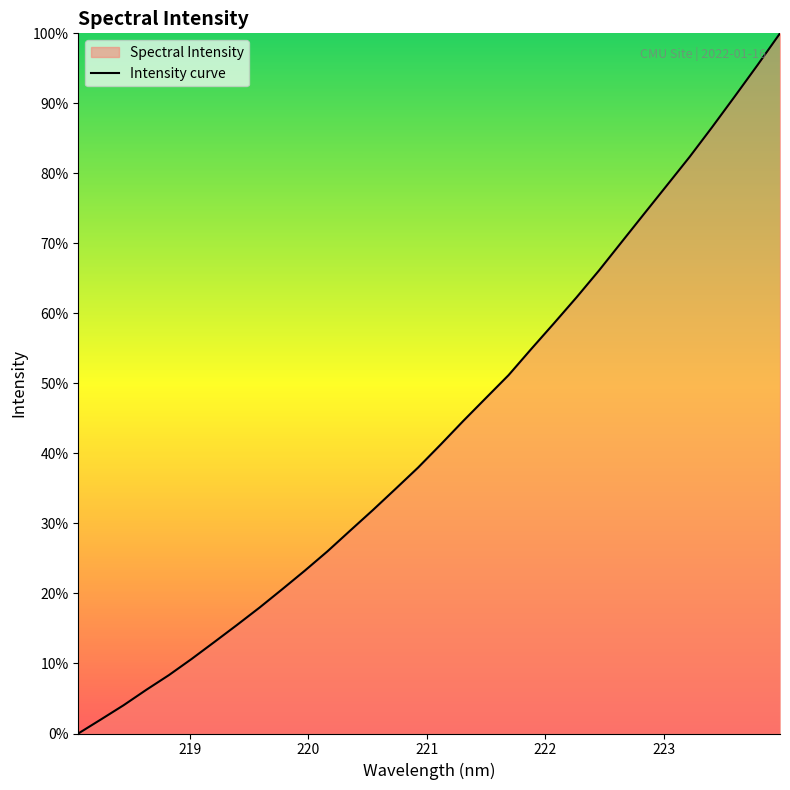

Does the chart display data point markers on the line(s)?

No